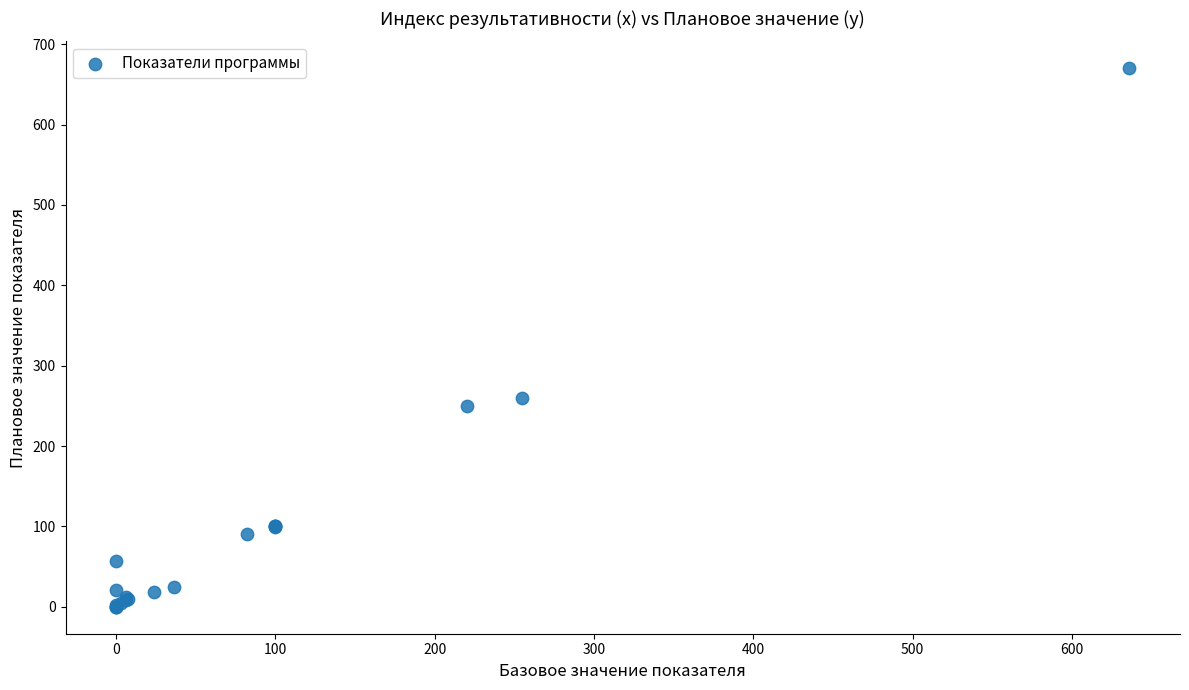

What Y value in the scatter plot is closest to 335?

260.0